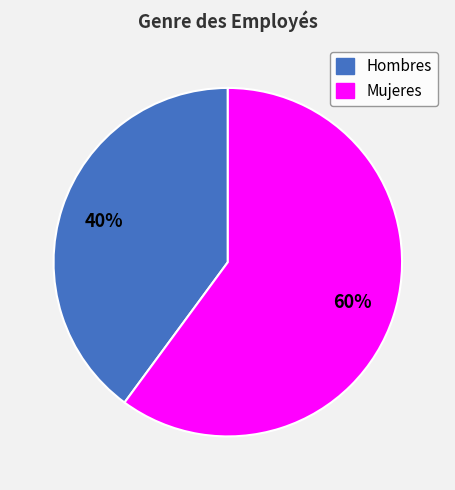

How many segments does this pie chart have?

2